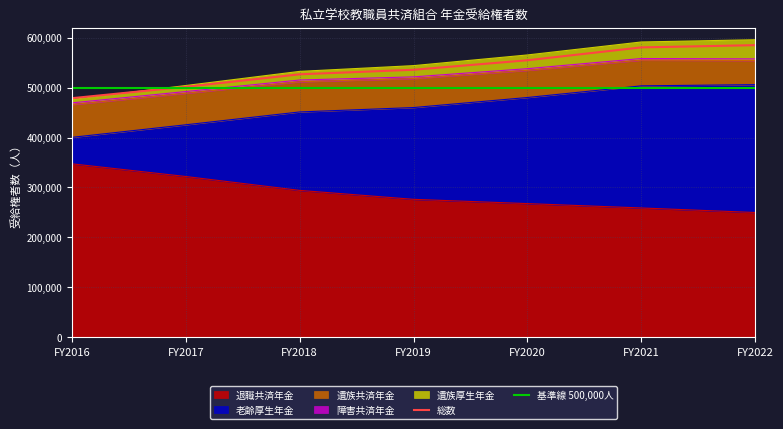

What is the sum of the 老齢厚生年金 values at FY2021 and FY2017?

1095556